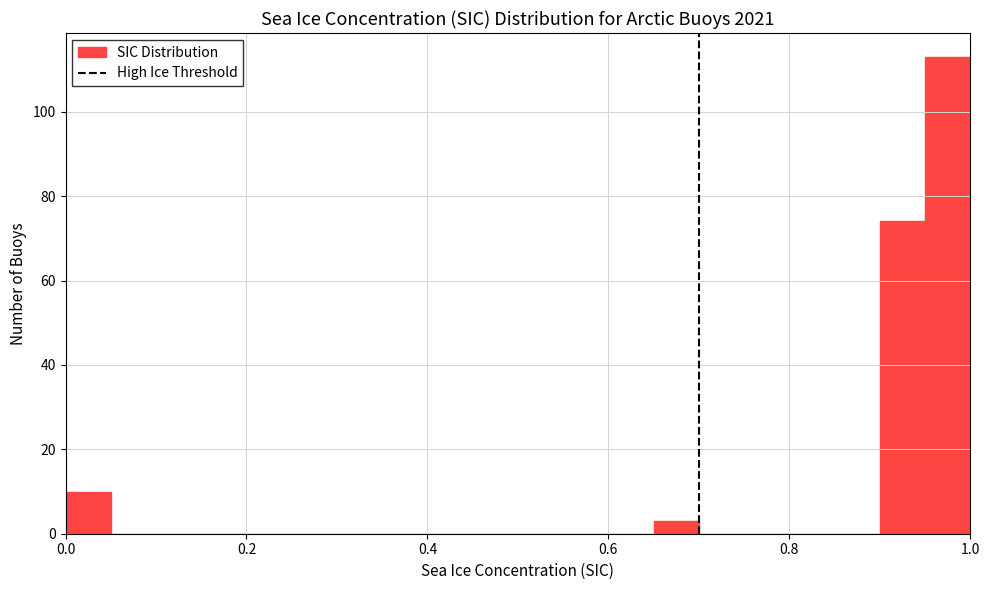

Read against the x-axis, roughly where is the centre of the tallest bar?

0.98